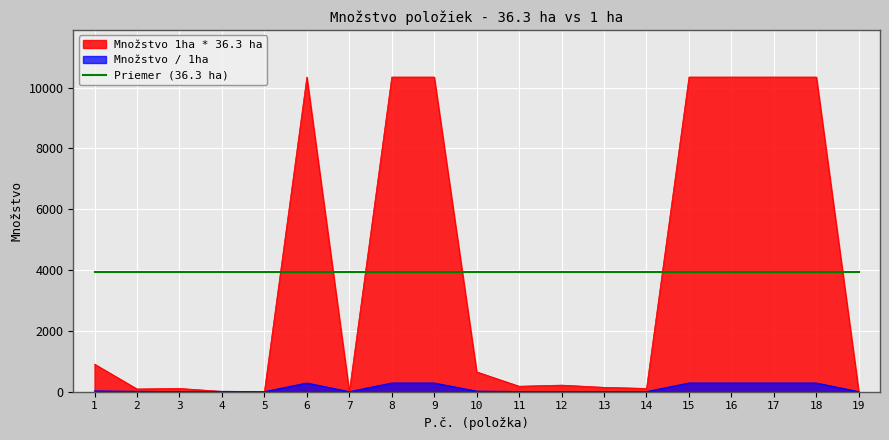

Which series has the widest spread of values?

Množstvo 1ha * 36.3 ha